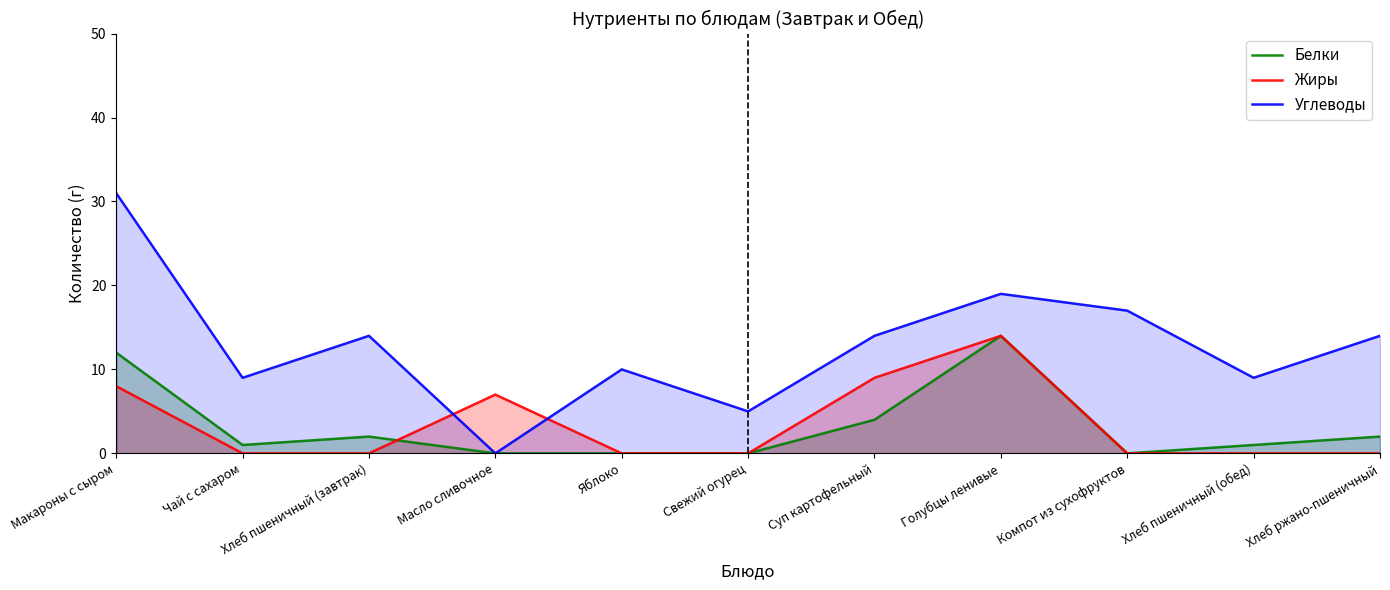

How many categories are shown in the chart?

11